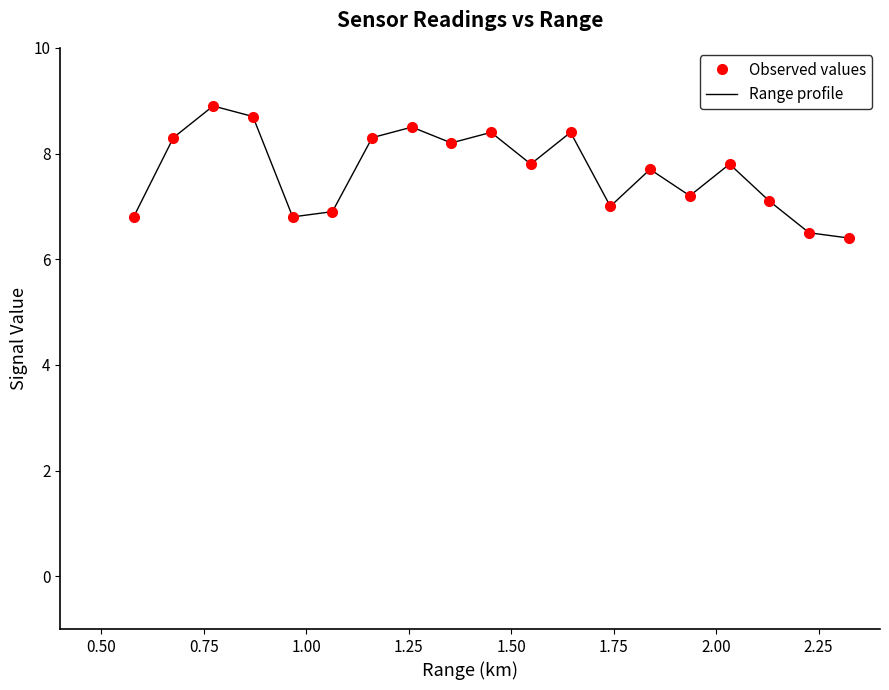

What is the greatest value displayed?

8.9